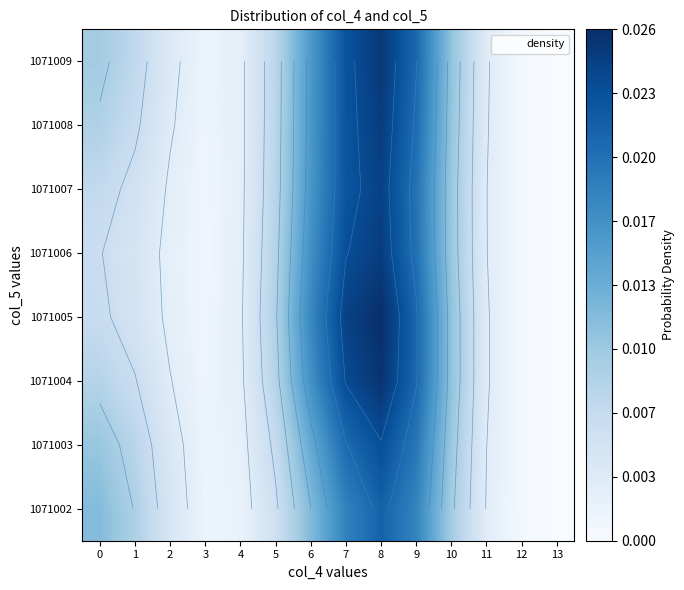

True or false: 1071003 has a value of 0.0 at 11.

False